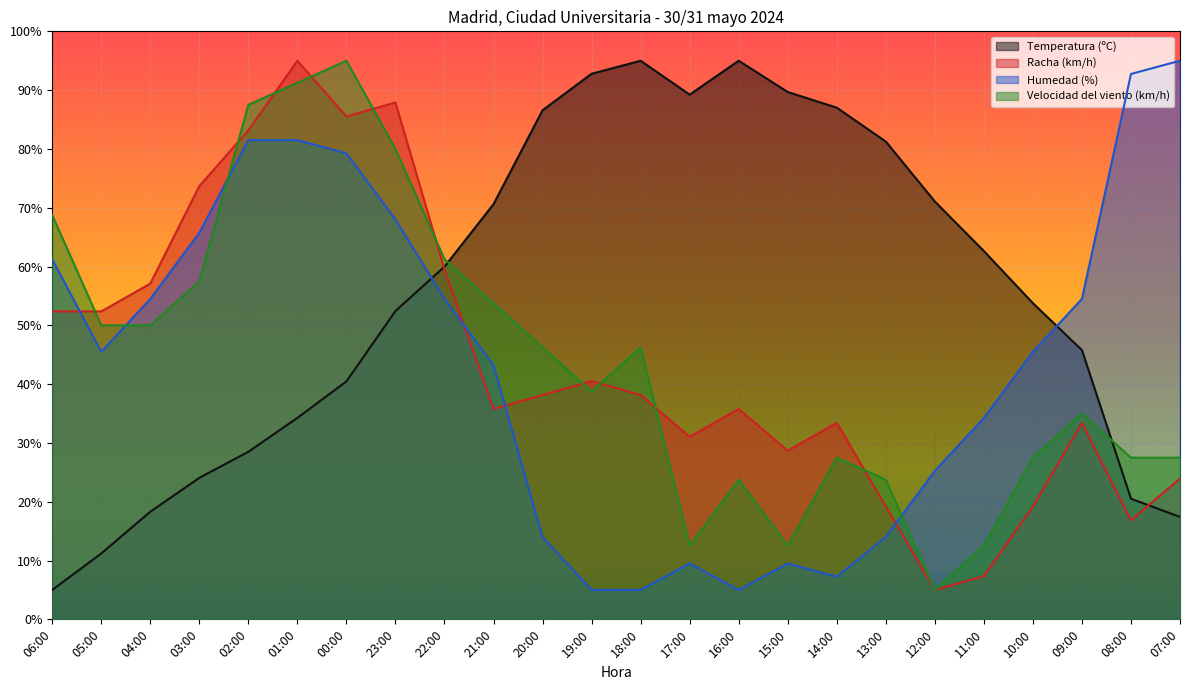

Between which two adjacent categories do Temperatura (ºC) and Velocidad del viento (km/h) first intersect?

22:00 and 21:00